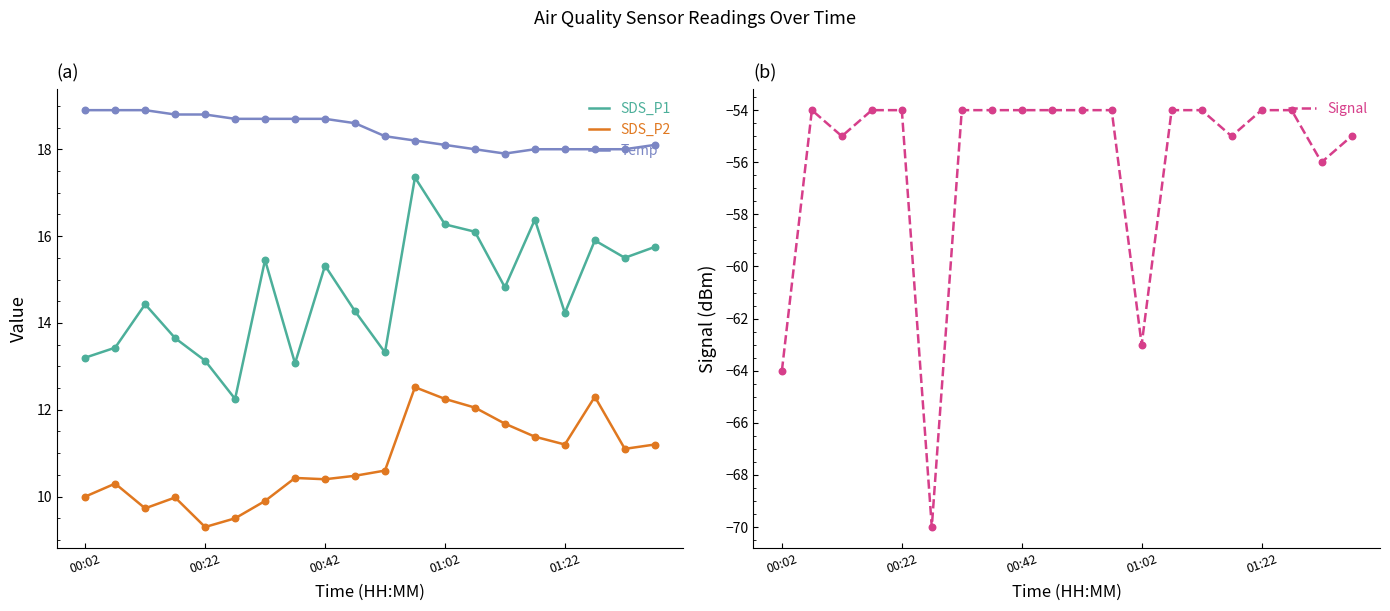

At how many categories does at least one series exceed -49?

20